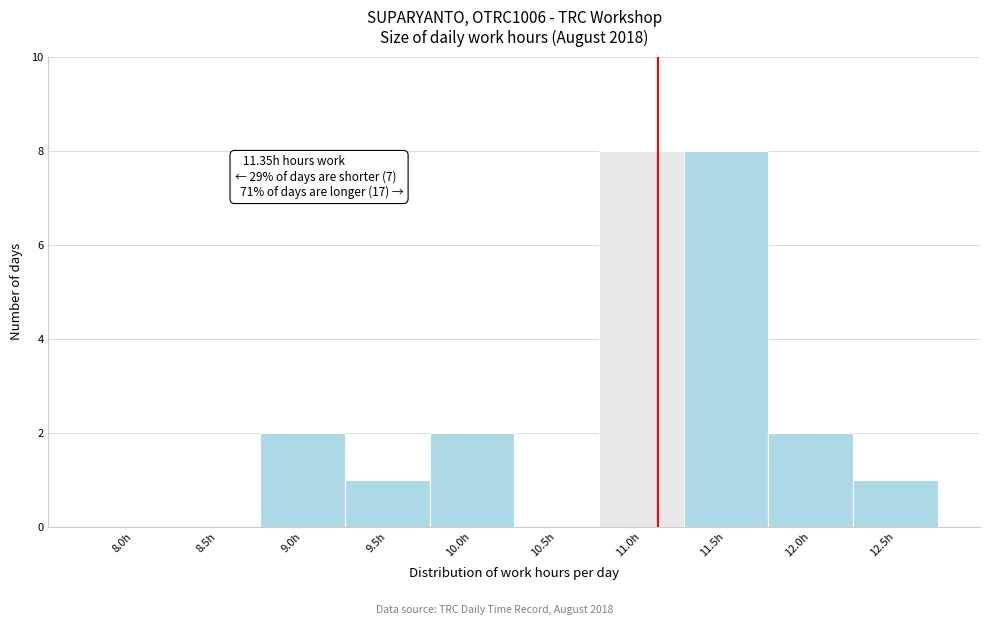

Reading left to right, transcribe all the data shown in this chart.

8.0h=0	8.5h=0	9.0h=2	9.5h=1	10.0h=2	10.5h=0	11.0h=8	11.5h=8	12.0h=2	12.5h=1